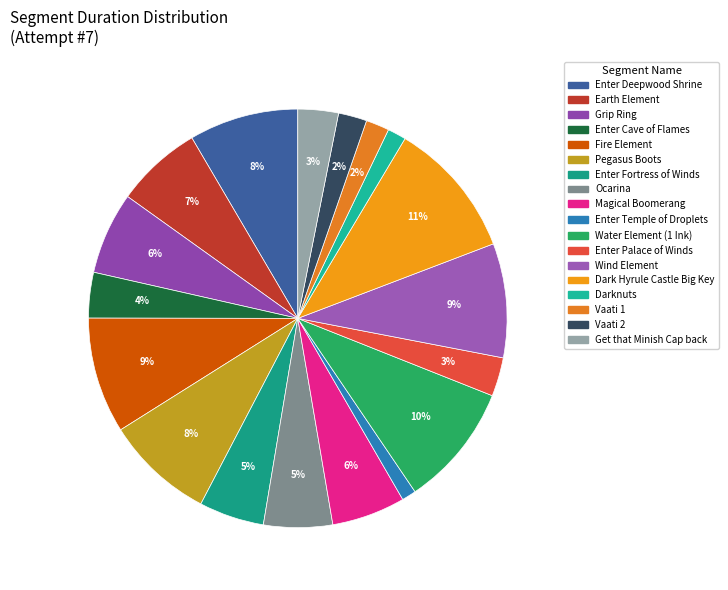

True or false: Magical Boomerang accounts for 6% of the total.

True